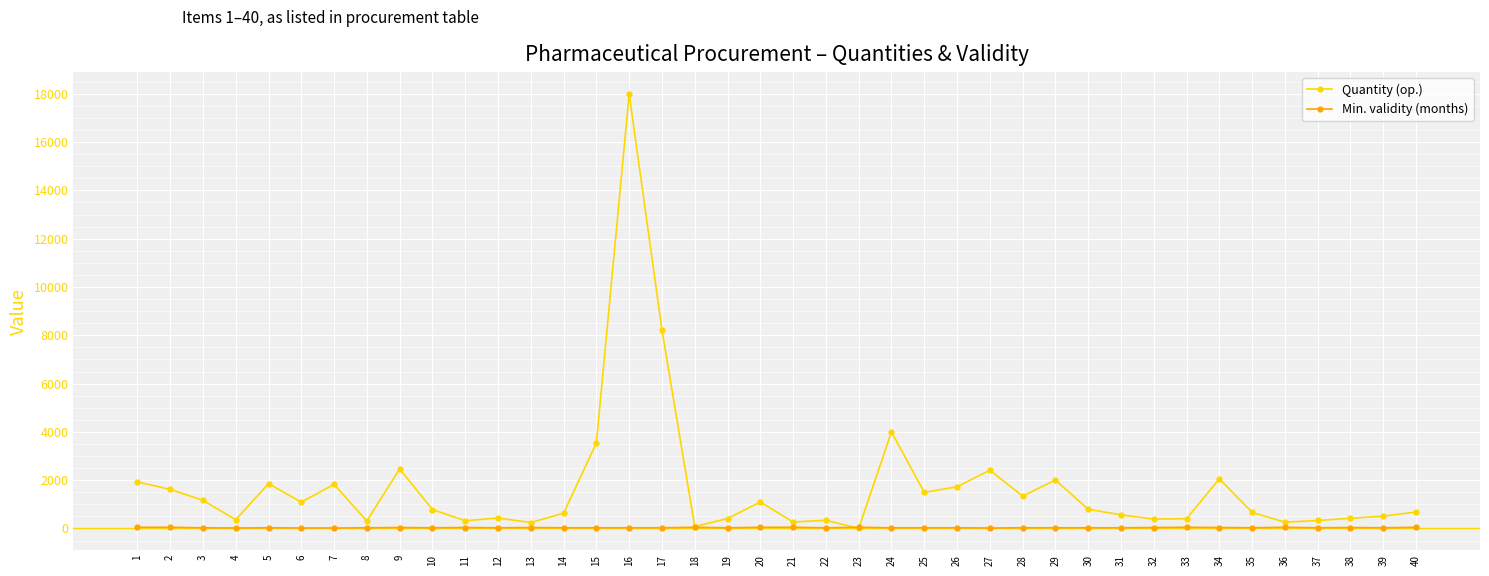

What are all the series names shown in the legend?

Quantity (op.), Min. validity (months)